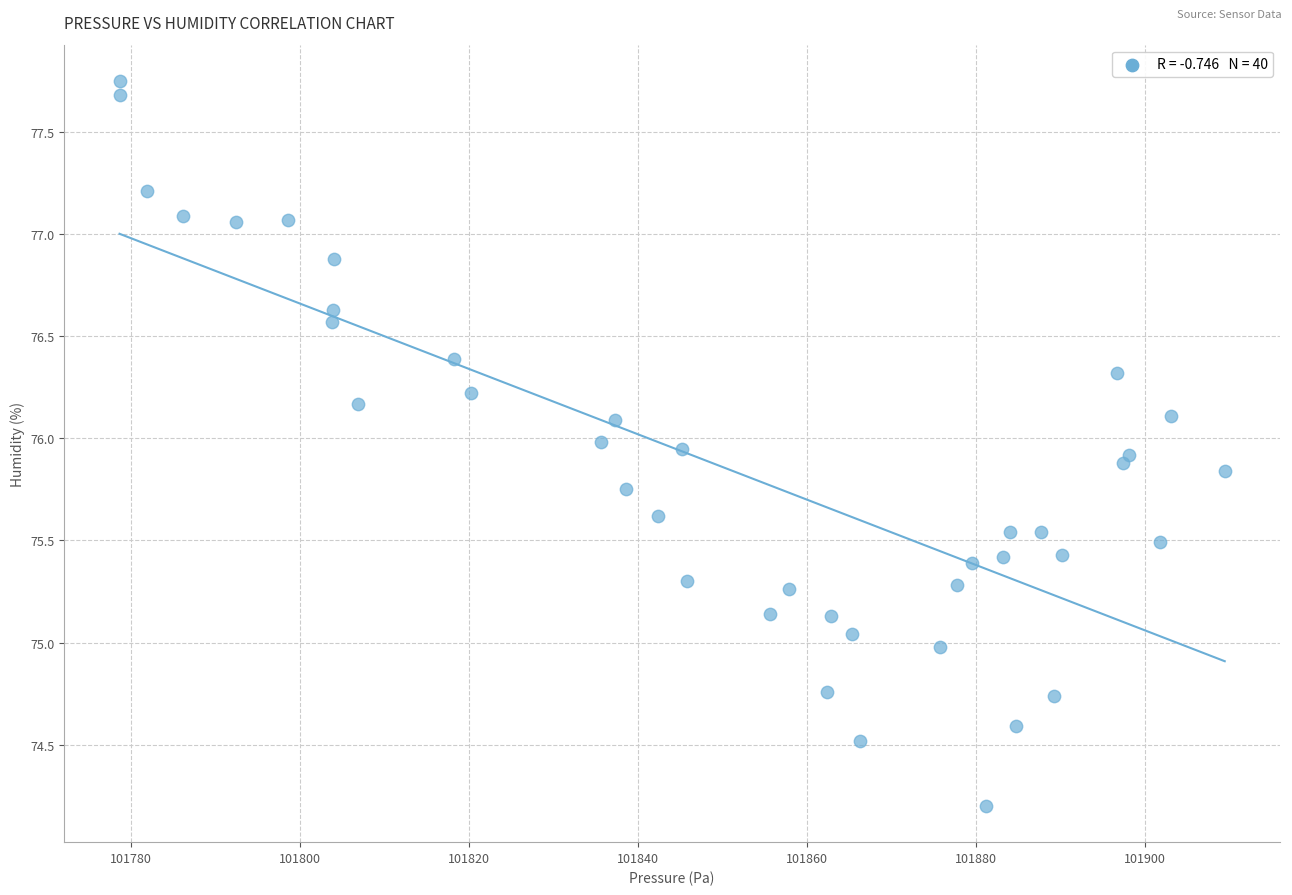

What is the range of X values (max minus min)?

130.8